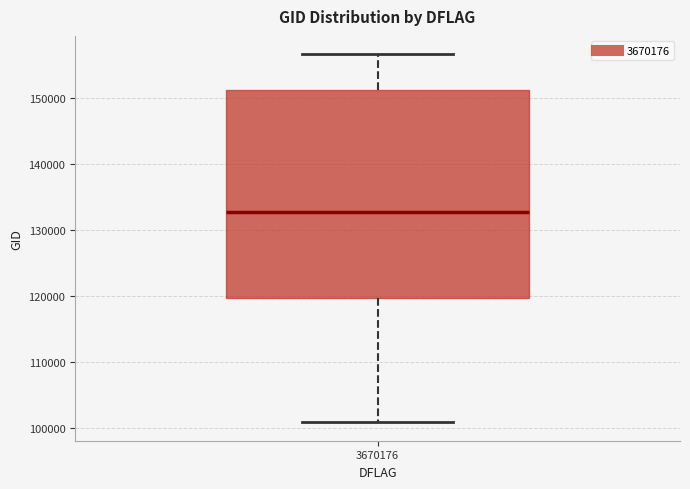

Read this box plot against the y-axis: the position of the median line, the range covered by the box, and the ends of both whiskers. The values are not printed on the chart, so give them approximately, as read against the axis.

median 133000, box 120000 to 151000, whiskers 101000 to 157000